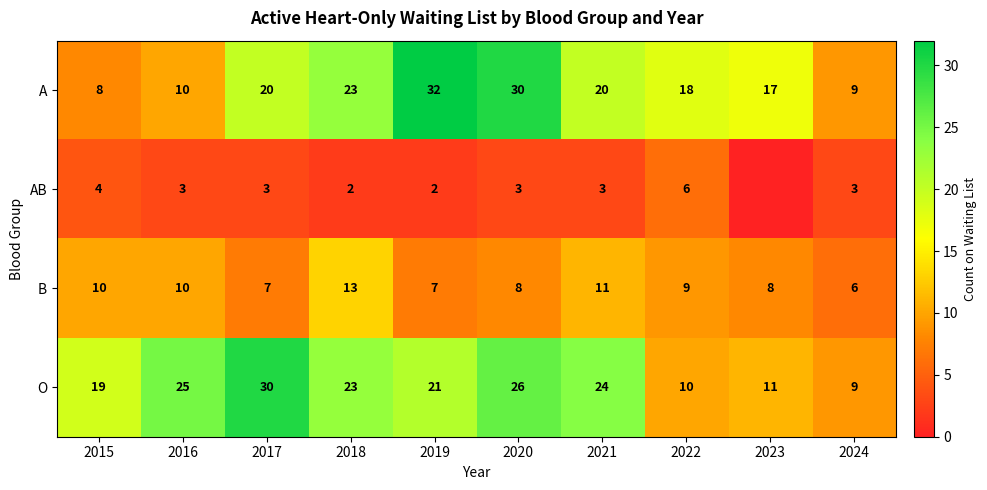

What is the spread (max minus min) of values at 2017?

27